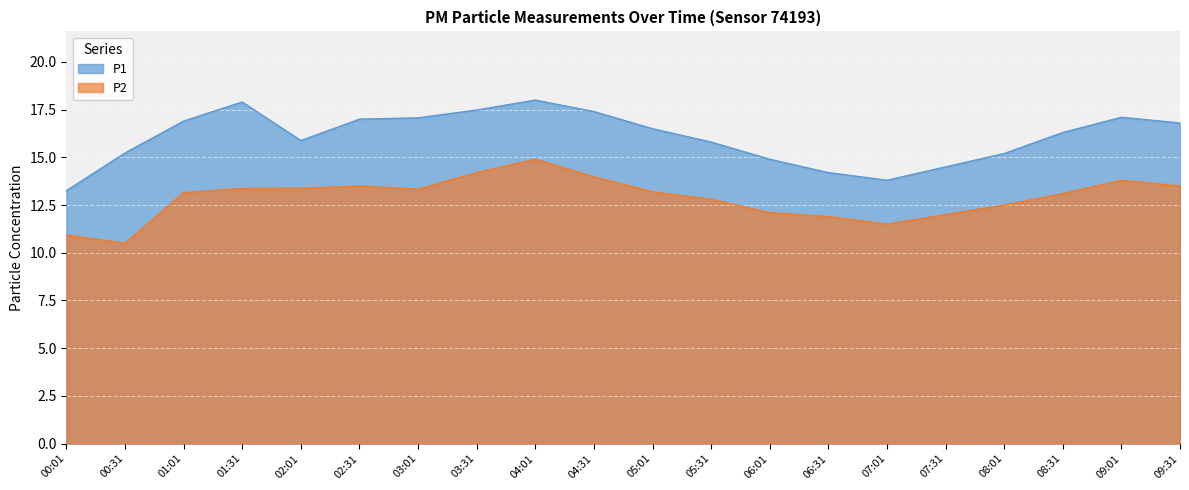

Is it true that P2 equals 23.1 at 01:31?

False